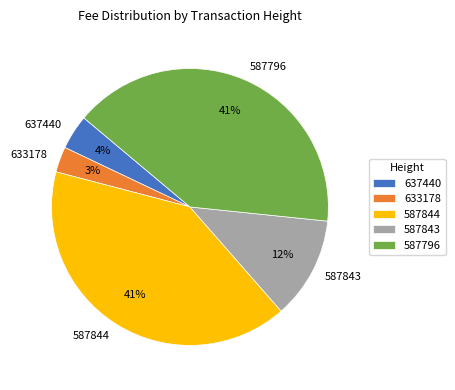

Does any single category account for the majority?

No